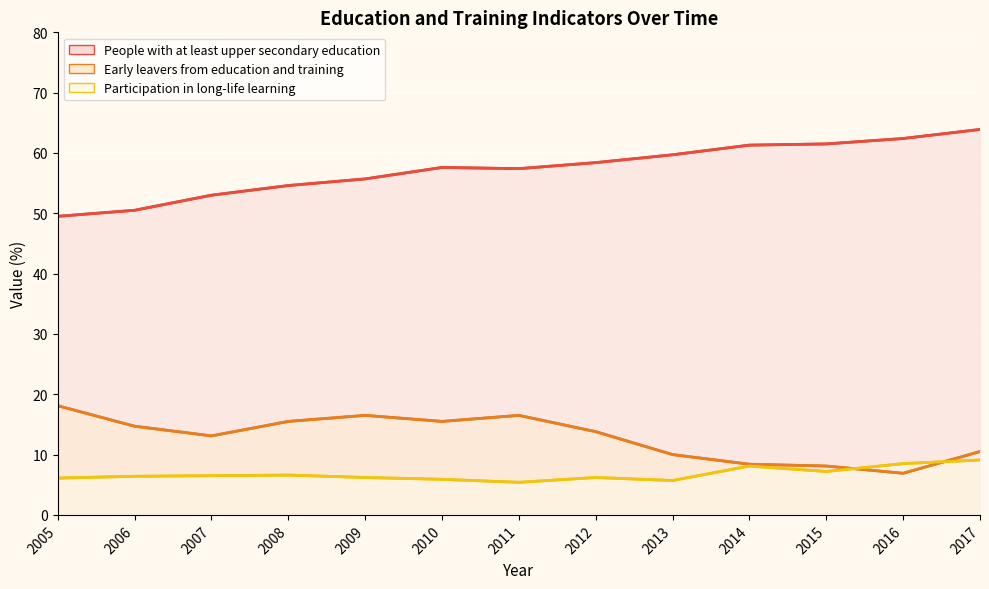

How many data points in Participation in long-life learning are above 6?

10